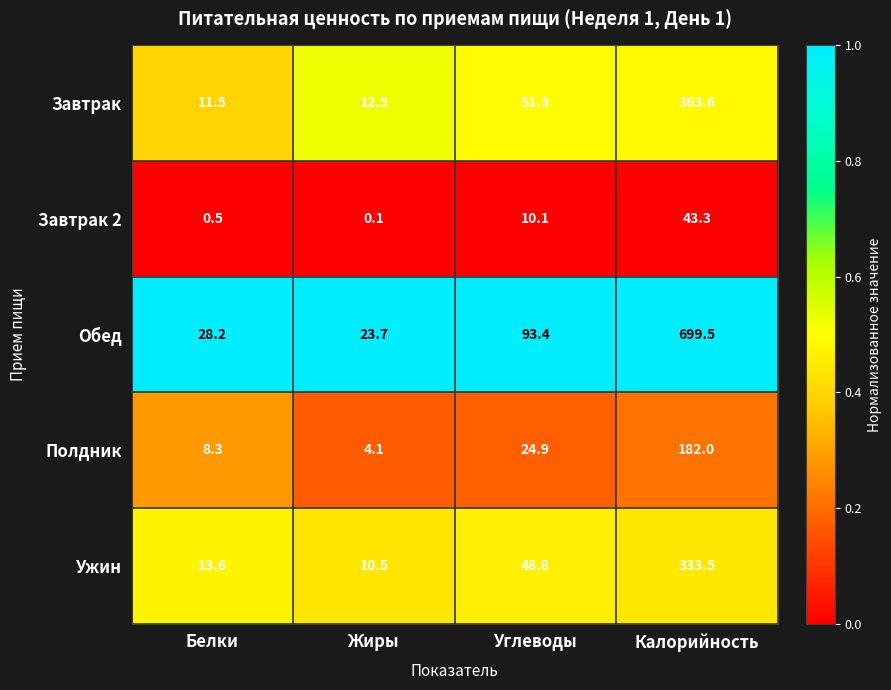

Reading left to right, transcribe all the data shown in this chart.

Завтрак: Белки=11.5	Жиры=12.5	Углеводы=51.3	Калорийность=363.6
Завтрак 2: Белки=0.5	Жиры=0.1	Углеводы=10.1	Калорийность=43.3
Обед: Белки=28.2	Жиры=23.7	Углеводы=93.4	Калорийность=699.5
Полдник: Белки=8.3	Жиры=4.1	Углеводы=24.9	Калорийность=182.0
Ужин: Белки=13.6	Жиры=10.5	Углеводы=48.8	Калорийность=333.5